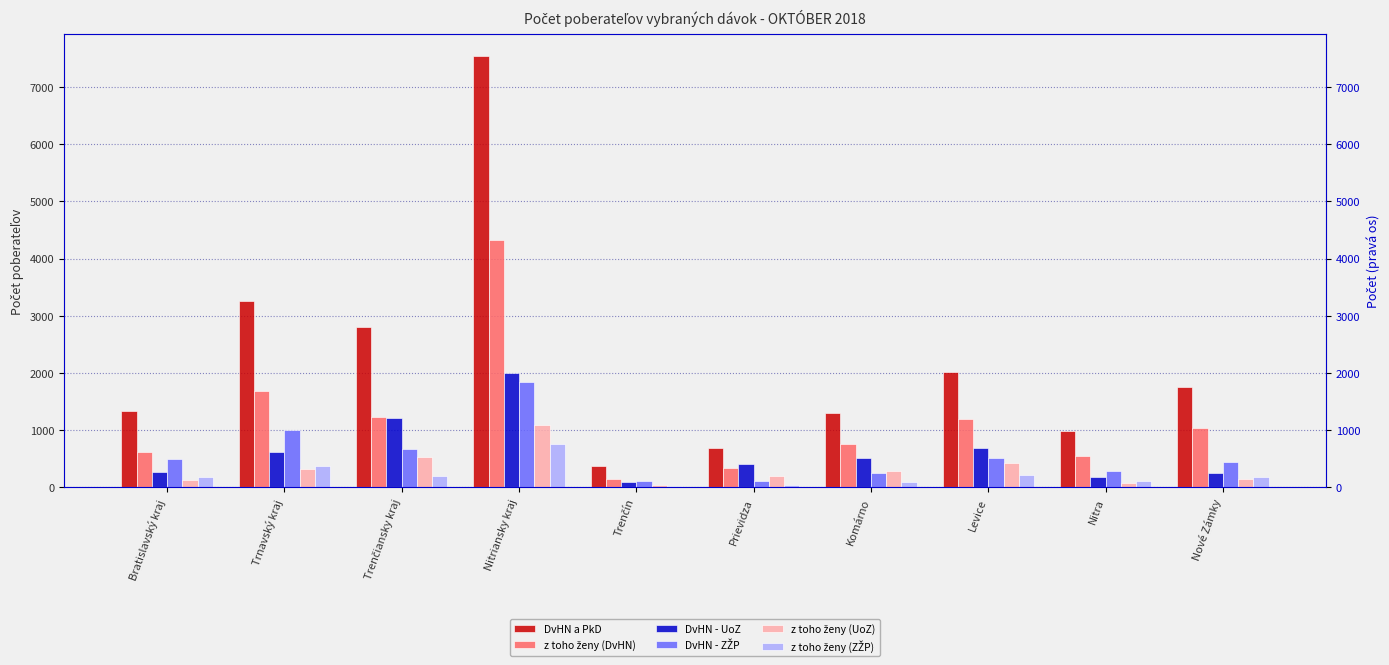

Are the bars horizontal?

No